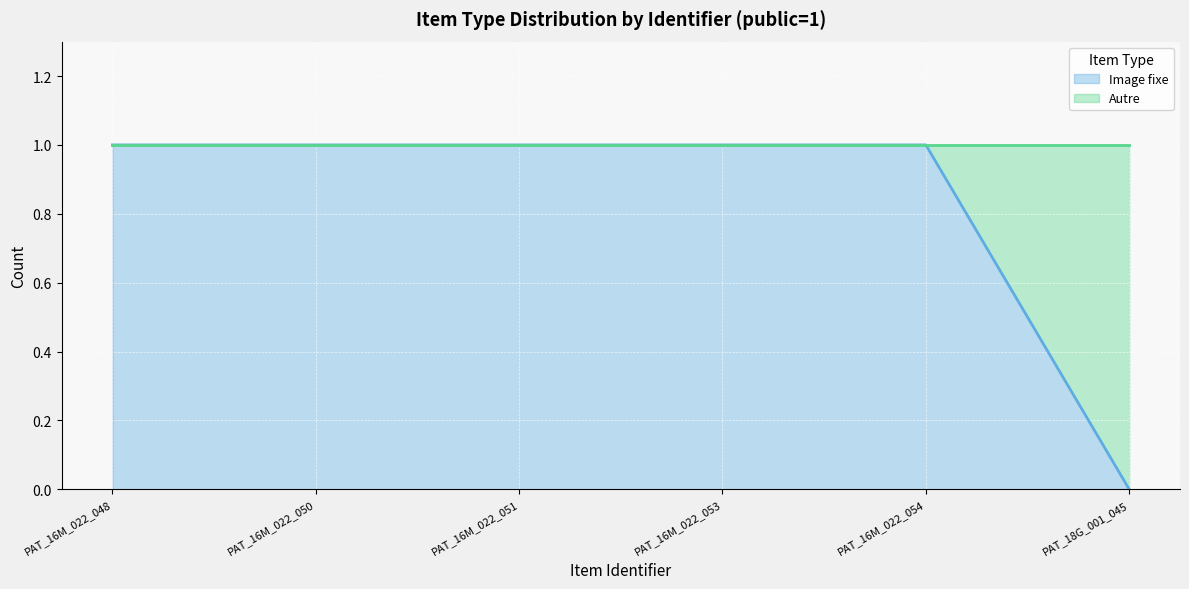

What position from the right is PAT_16M_022_054?

2